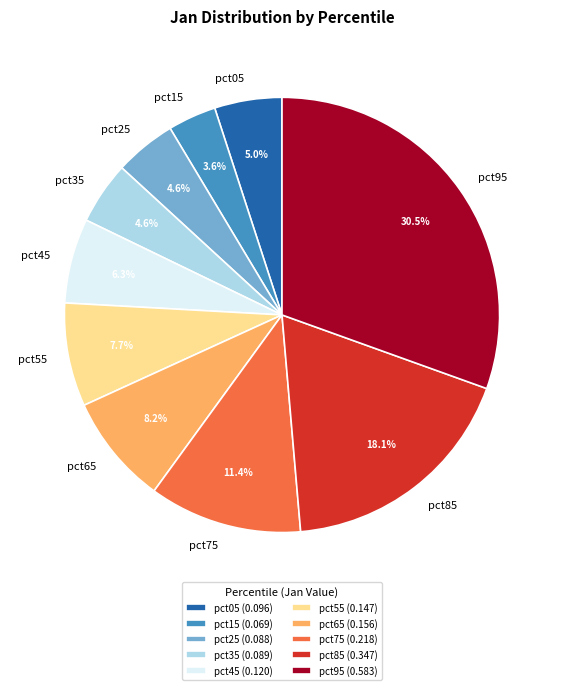

What is the largest slice in the pie chart?

pct95